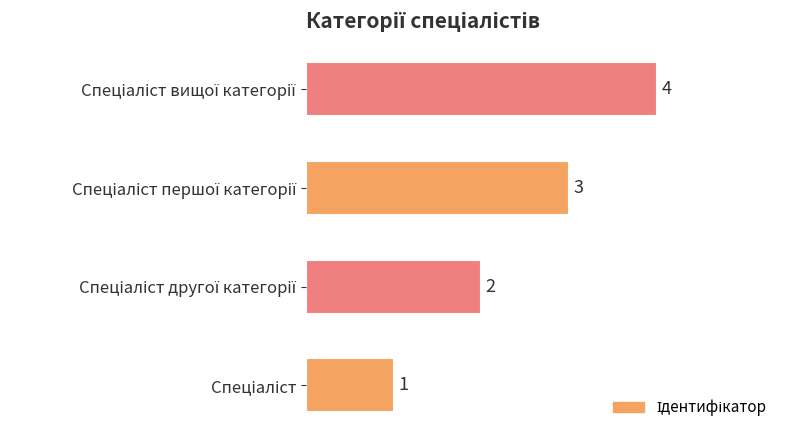

How many values are between 2 and 4?

3